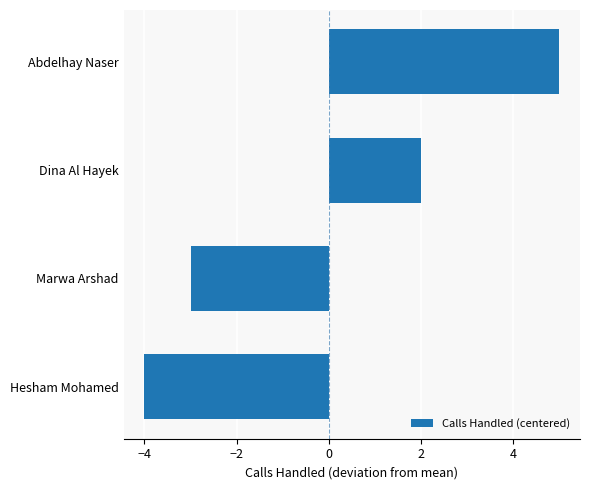

At which category does the chart reach its minimum across all series?

Hesham Mohamed